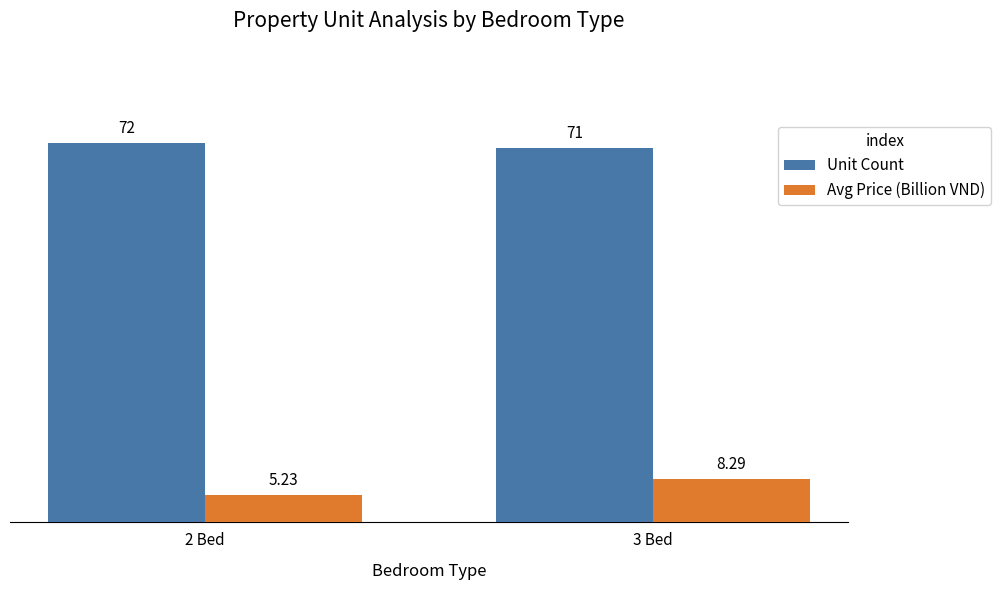

How many categories are shown in the chart?

2